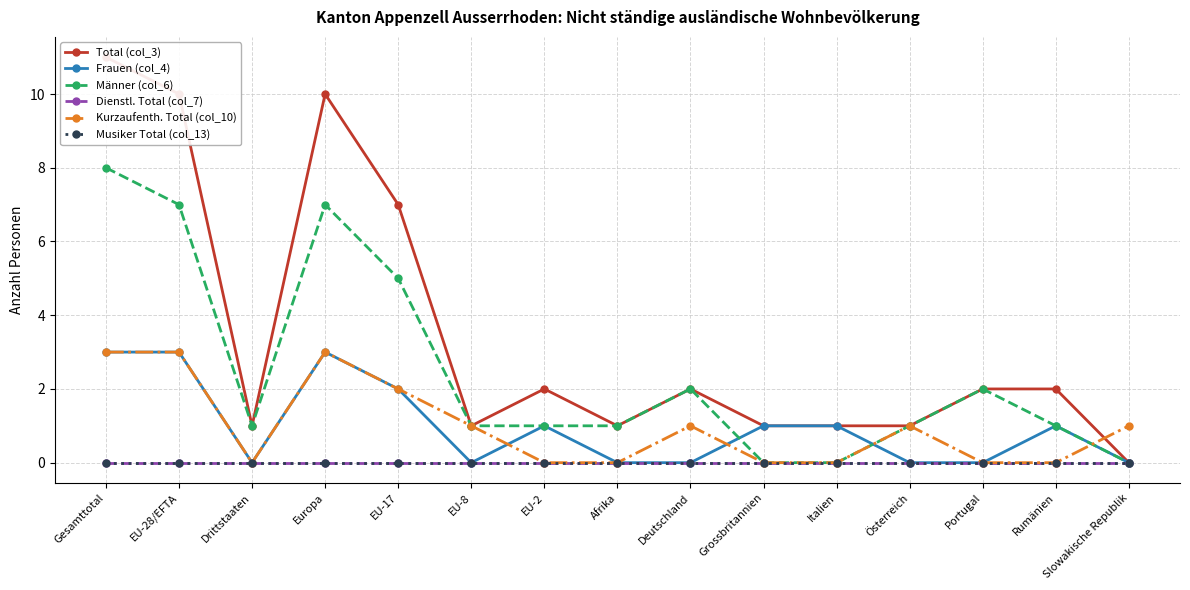

Does the chart display data point markers on the line(s)?

Yes